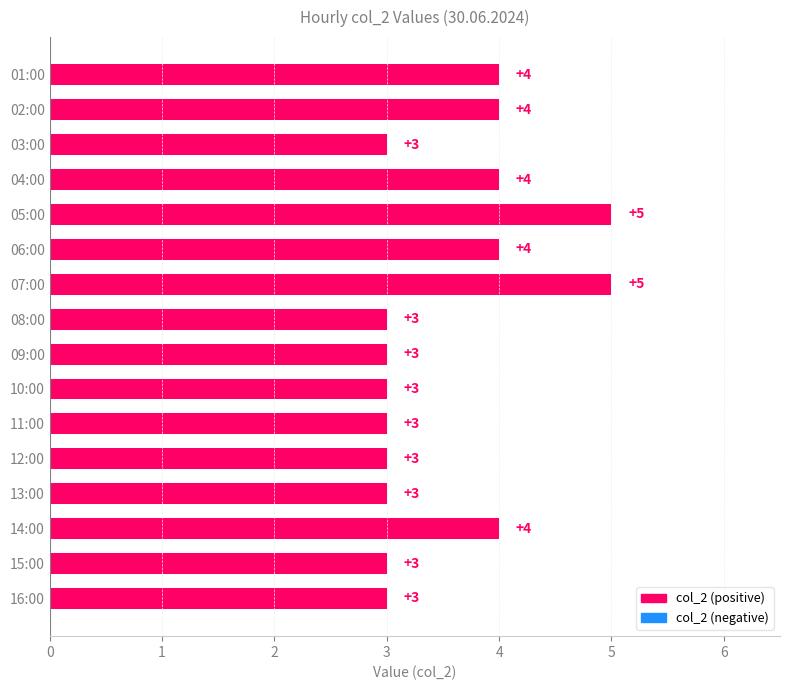

Reading bottom to top, transcribe all the data shown in this chart.

3	3	4	3	3	3	3	3	3	5	4	5	4	3	4	4